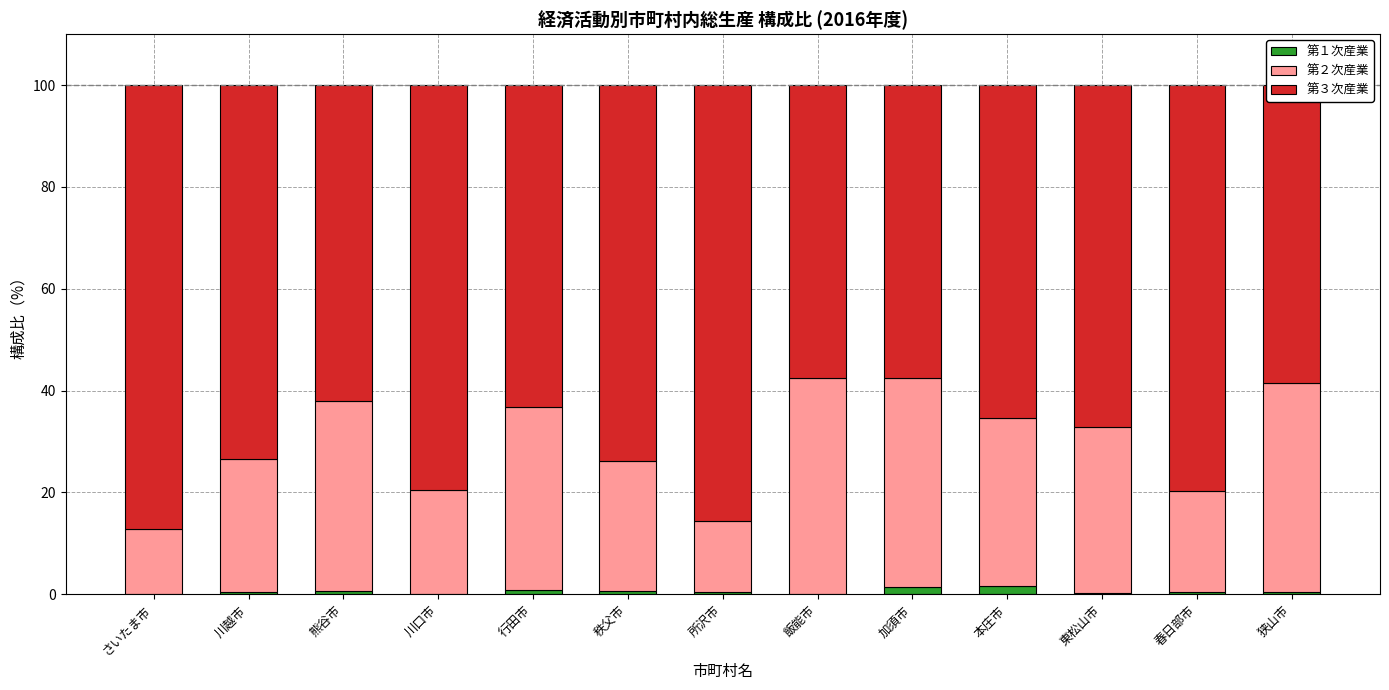

Which series has the largest range (max minus min)?

第３次産業